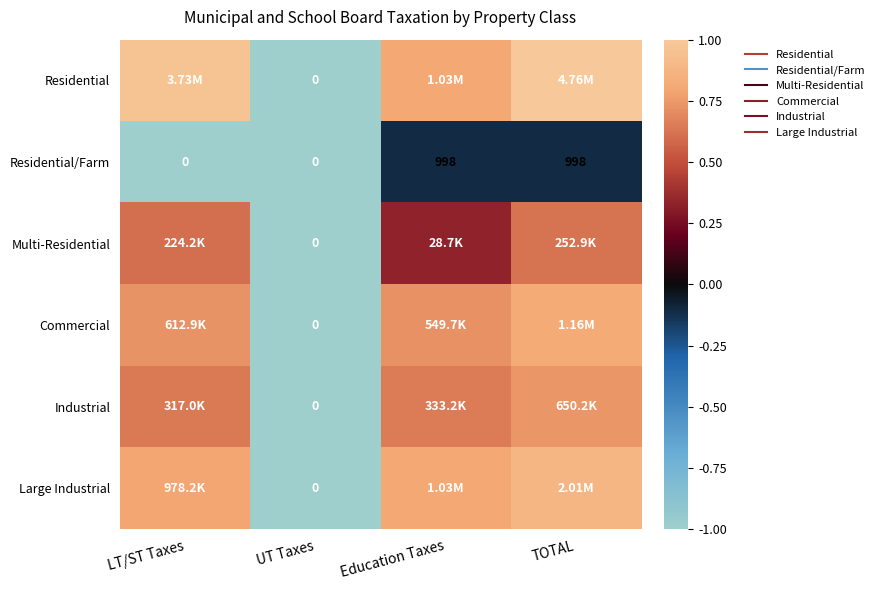

How many distinct data groups are displayed?

6